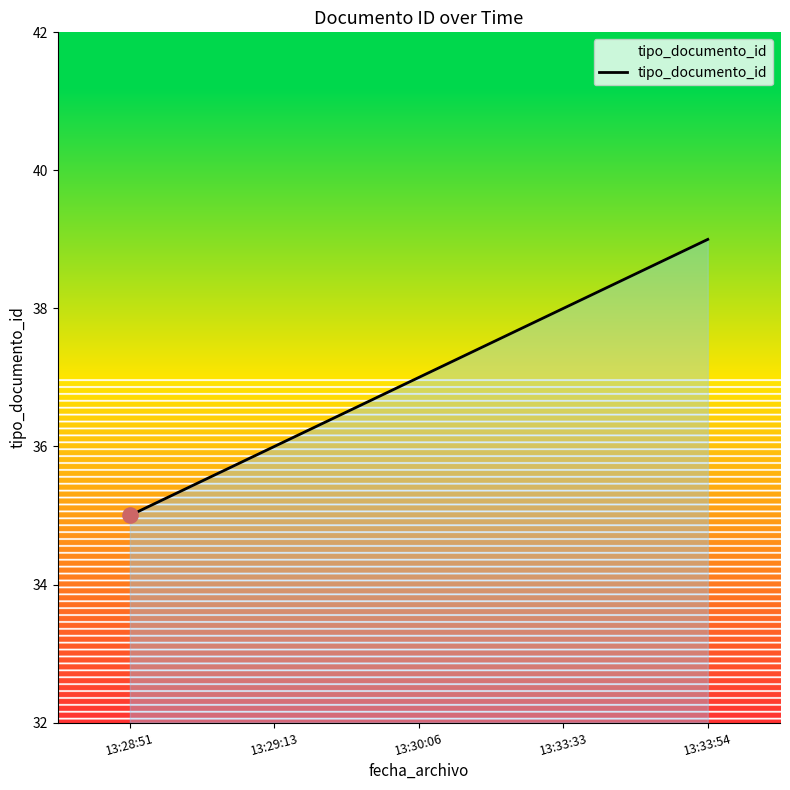

Which has a higher value, 13:30:06 or 13:28:51?

13:30:06